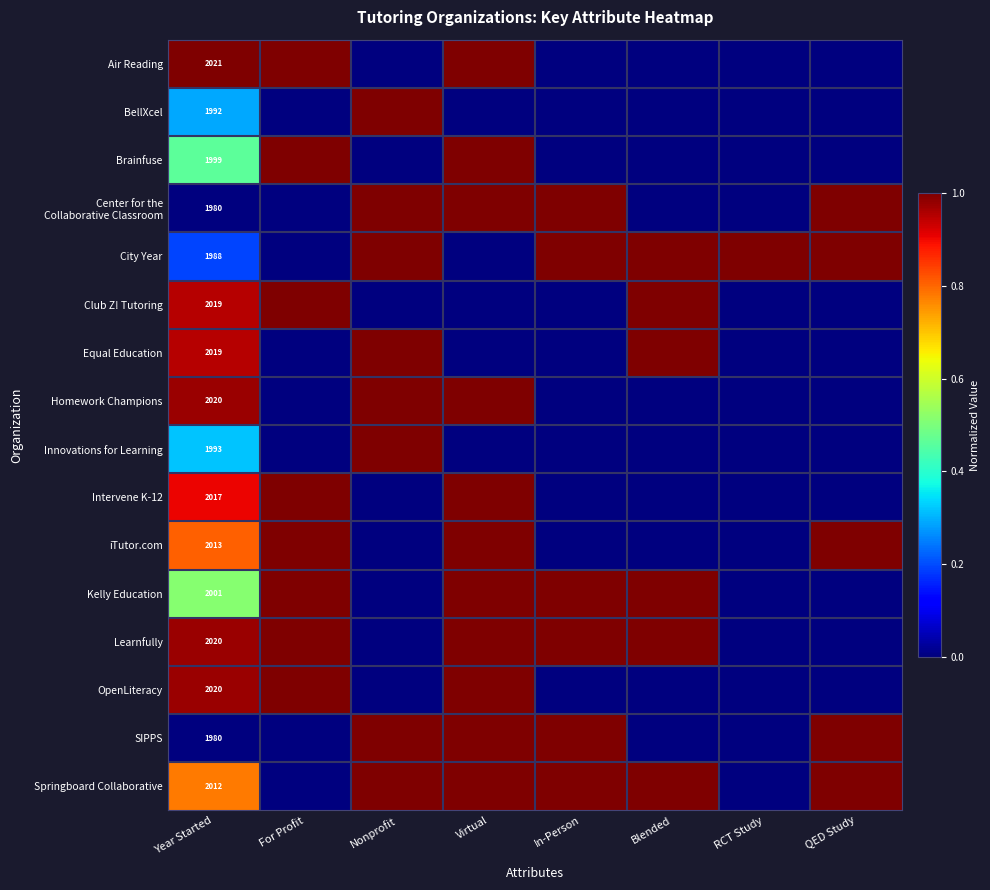

What is the spread (max minus min) of values at Year Started?

41